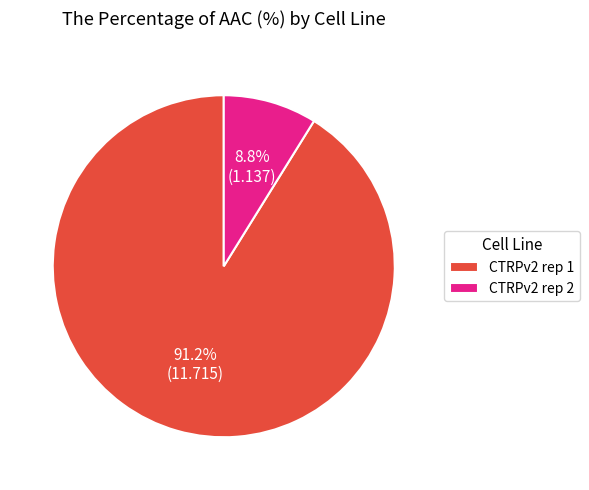

True or false: CTRPv2 rep 1 accounts for 91% of the total.

True